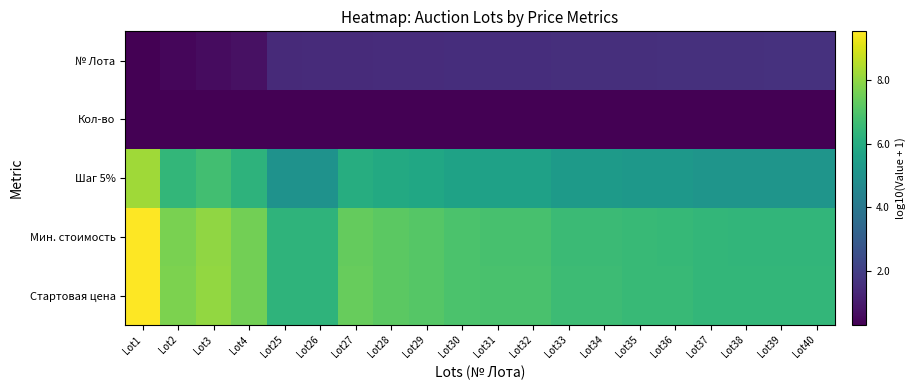

What is the difference between the highest and lowest values at Lot31?

6.6